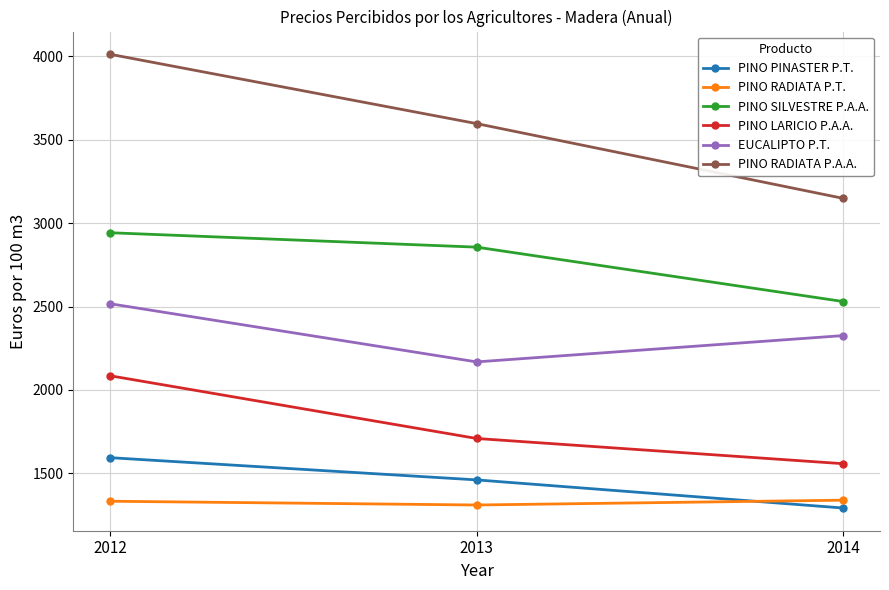

Which series has the largest range (max minus min)?

PINO RADIATA P.A.A.